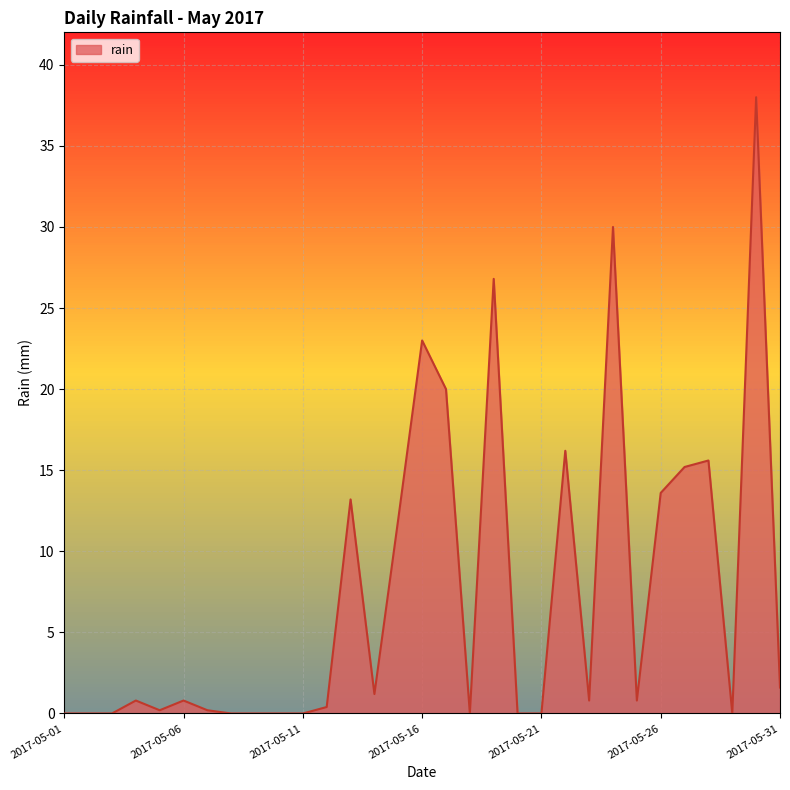

True or false: there are more than 1 points higher than both neighbors.

True